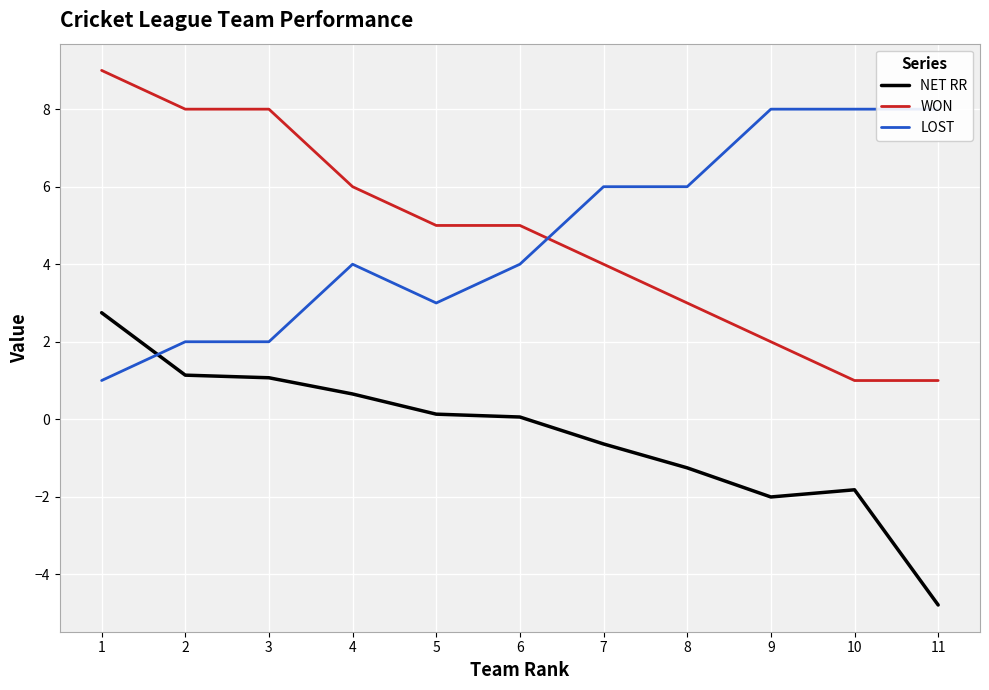

Is the value of NET RR at 4 greater than the value of WON at 4?

No